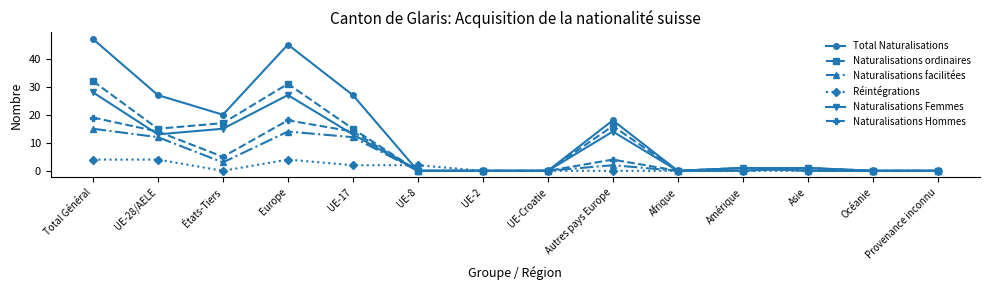

Which series has the largest range (max minus min)?

Total Naturalisations